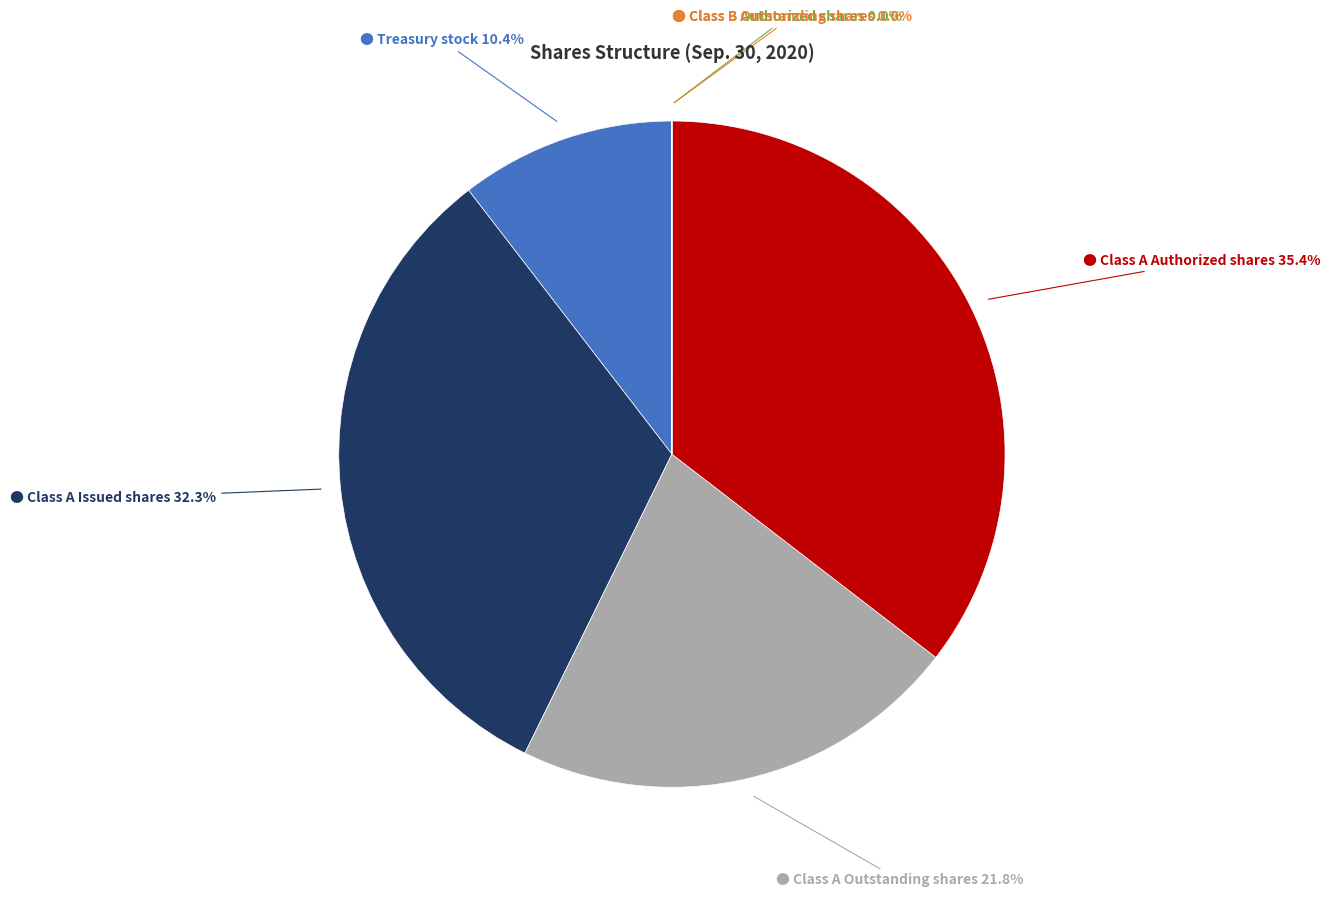

Is there a majority slice in this chart?

No